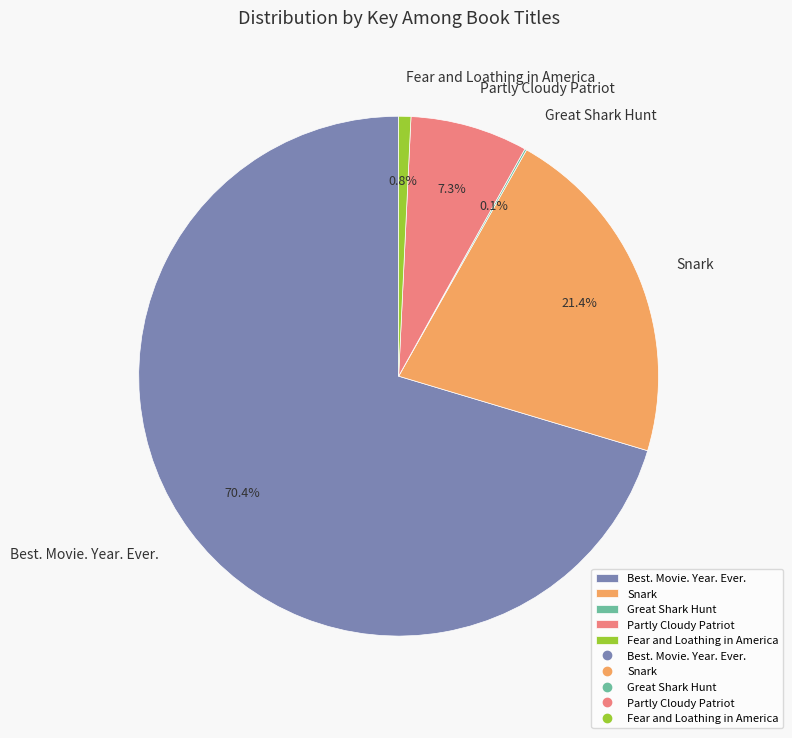

Combined, do Partly Cloudy Patriot and Fear and Loathing in America account for over 50%?

No